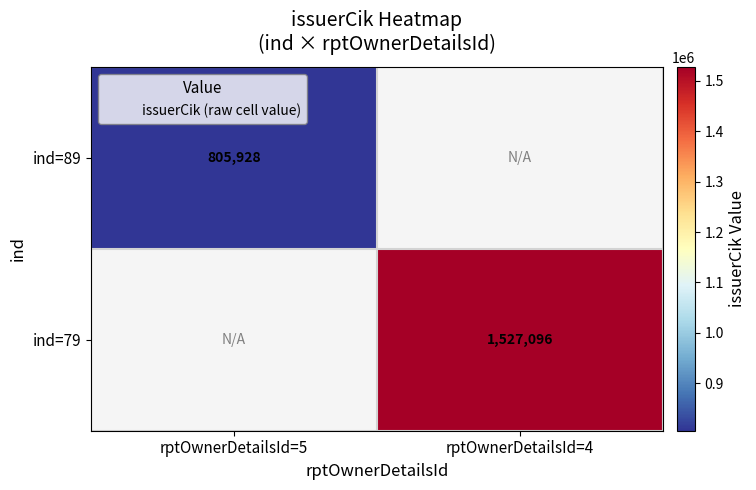

The value of ind=89 at rptOwnerDetailsId=5 is 805928. True or false?

True